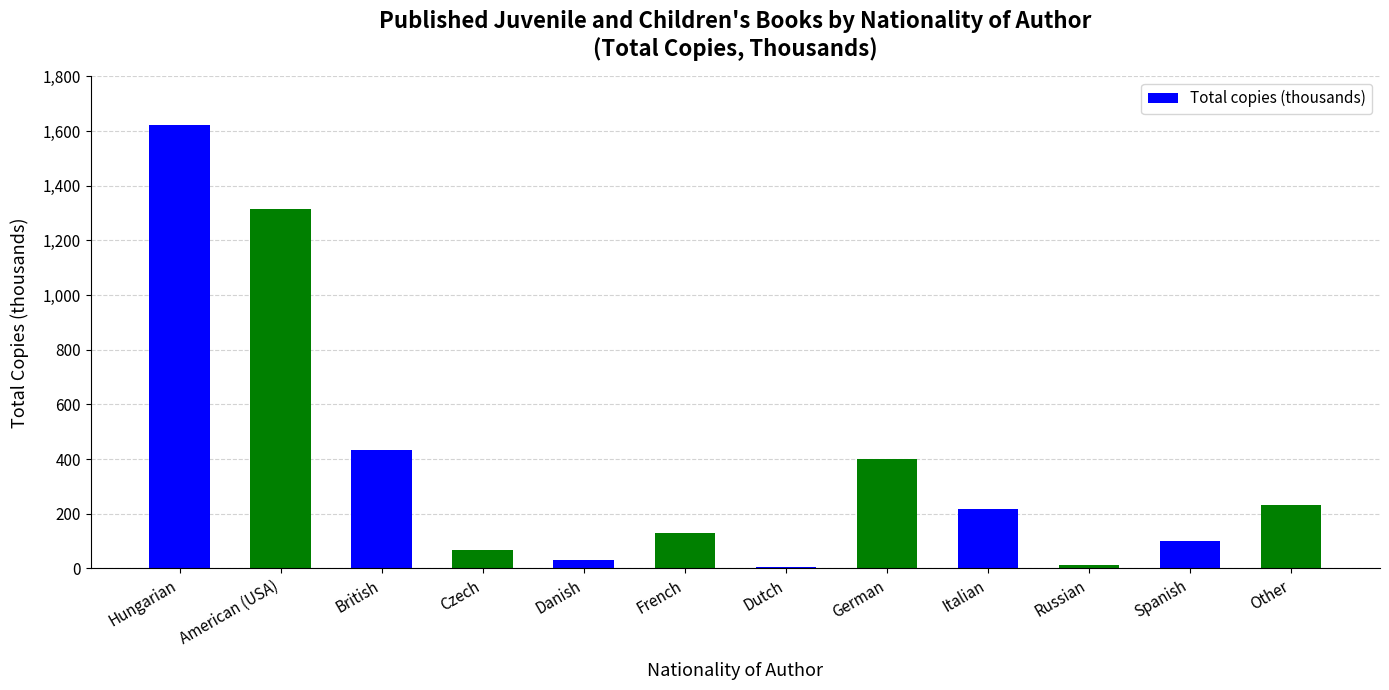

What is the label of the 11th bar from the right?

American (USA)